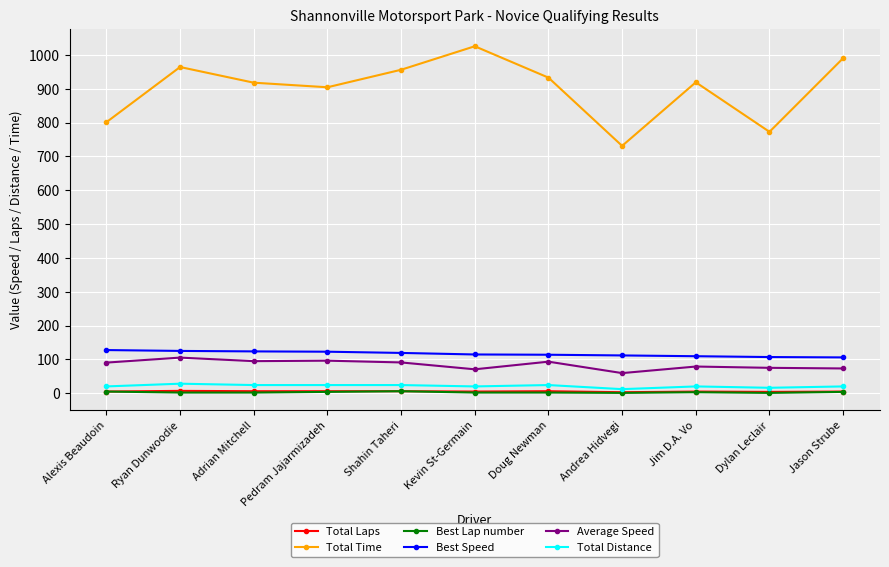

True or false: Best Lap number and Total Time cross at least once.

False